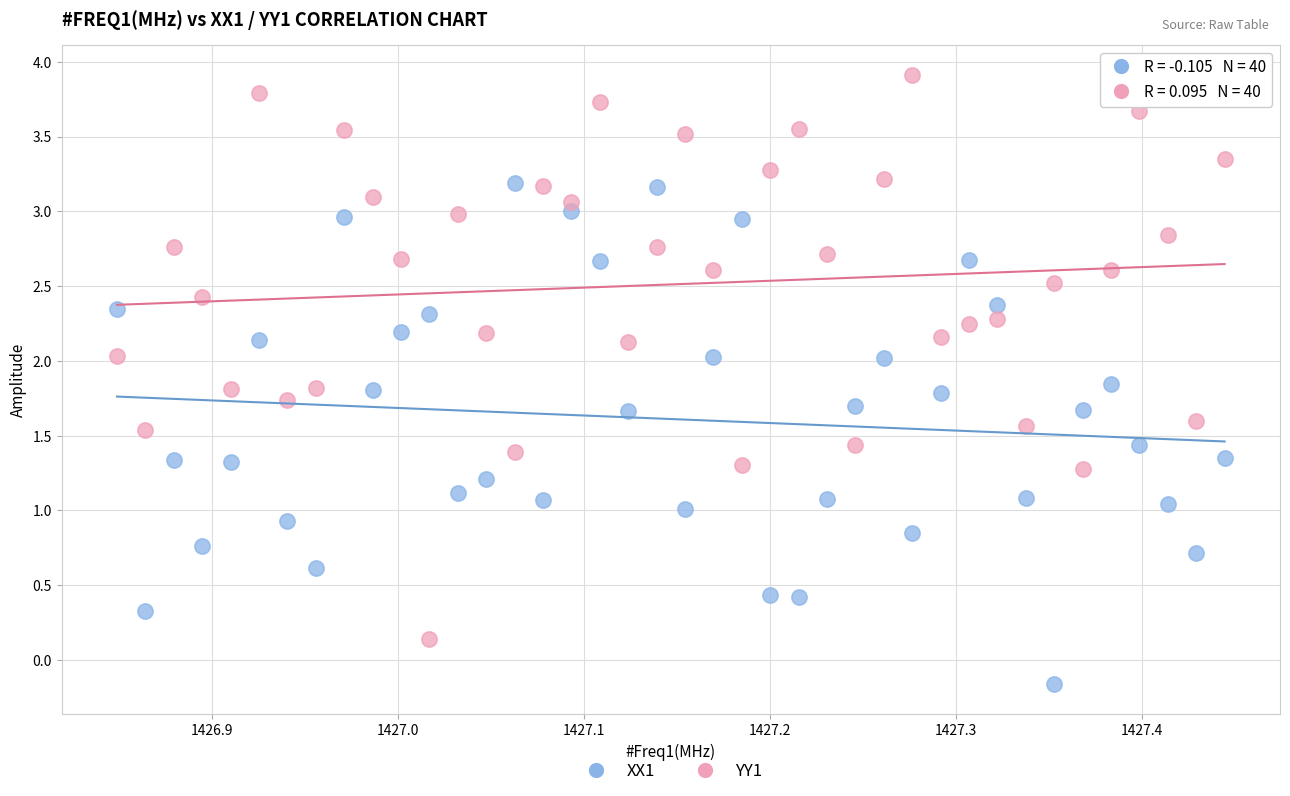

Across all data points, what is the range of X values (max minus min)?

0.6